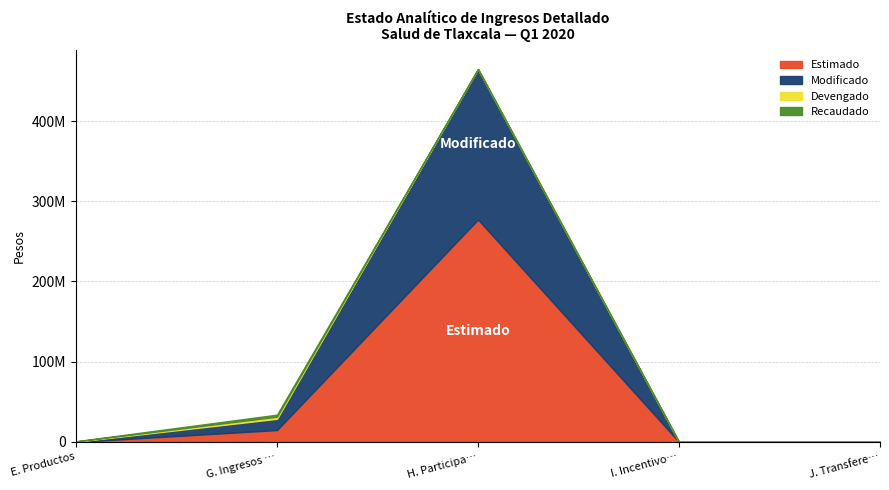

How many interior local peaks does the Recaudado series have?

1